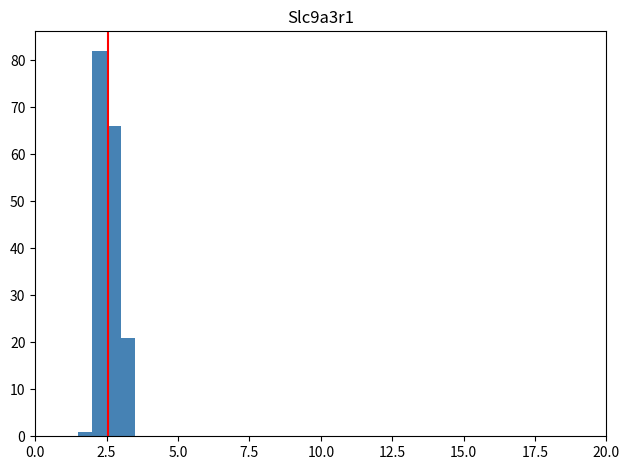

Around what value on the x-axis is the tallest bar? Give the approximate position of its centre, as read against the axis.

2.5